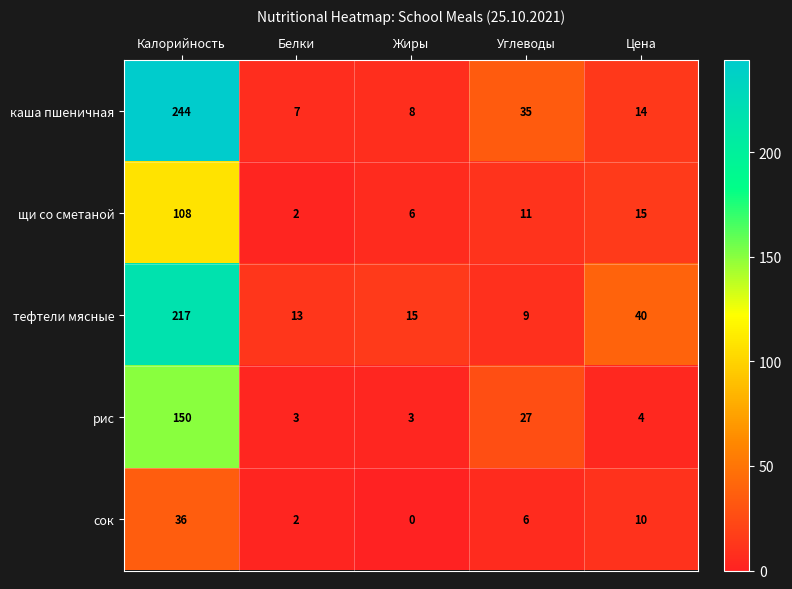

At which label does щи со сметаной first exceed 11?

Калорийность